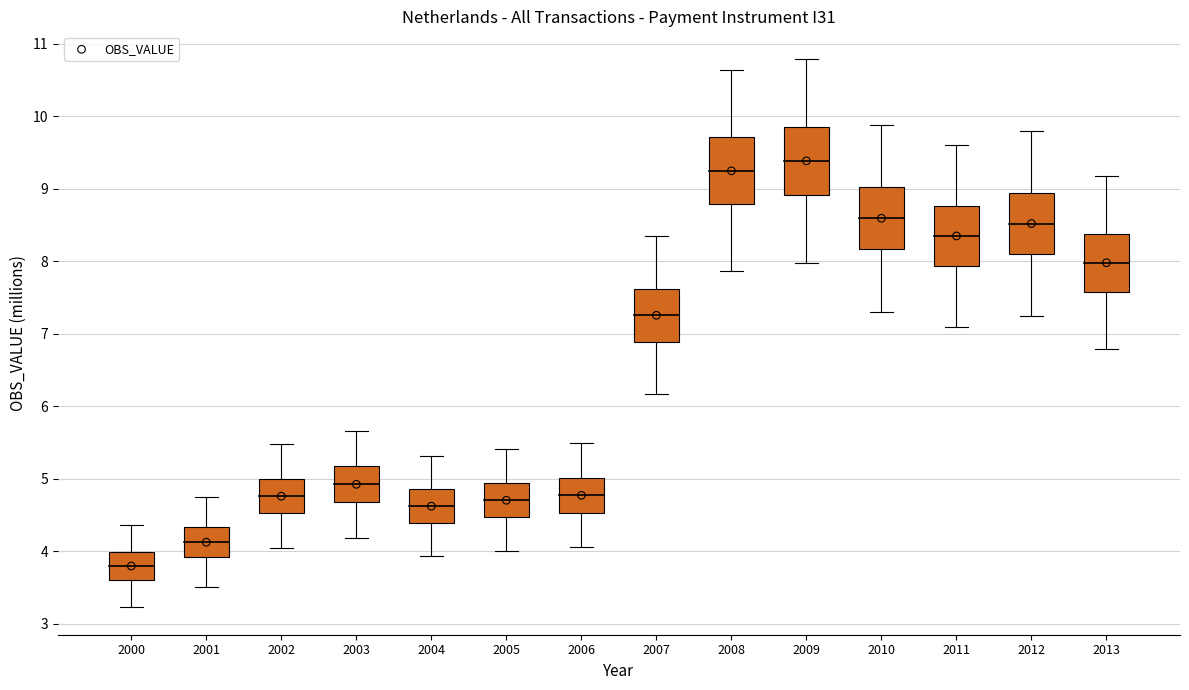

What Y value in the scatter plot is closest to 6?

4.9